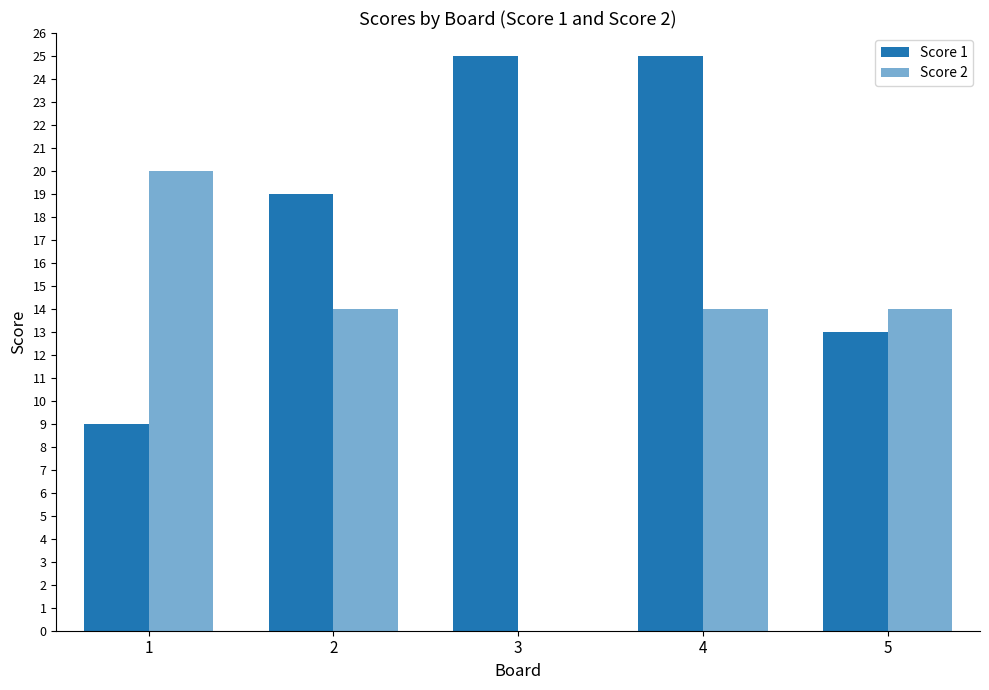

Is the value of Score 2 at 5 greater than the value of Score 1 at 4?

No